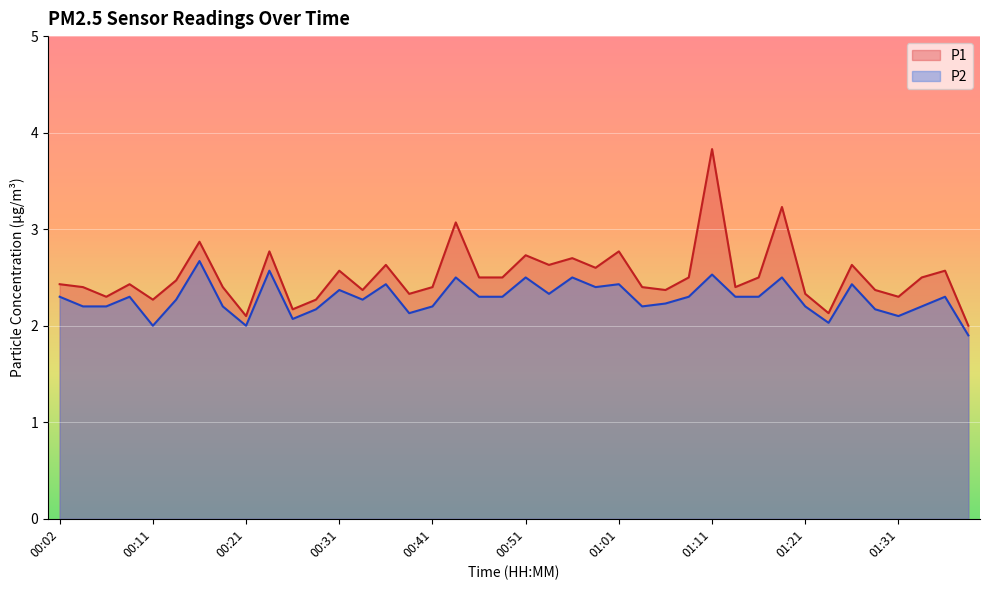

Is it true that P2 equals 2.2 at 01:28?

True